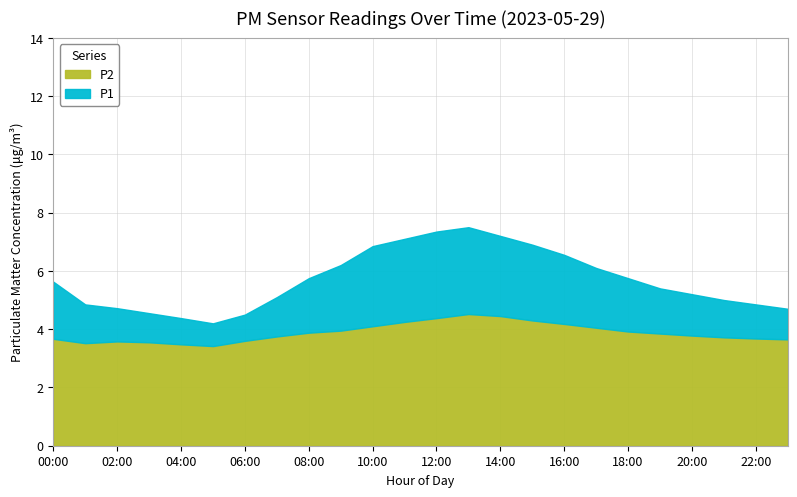

Where is P2 nearest to the value 3?

05:00